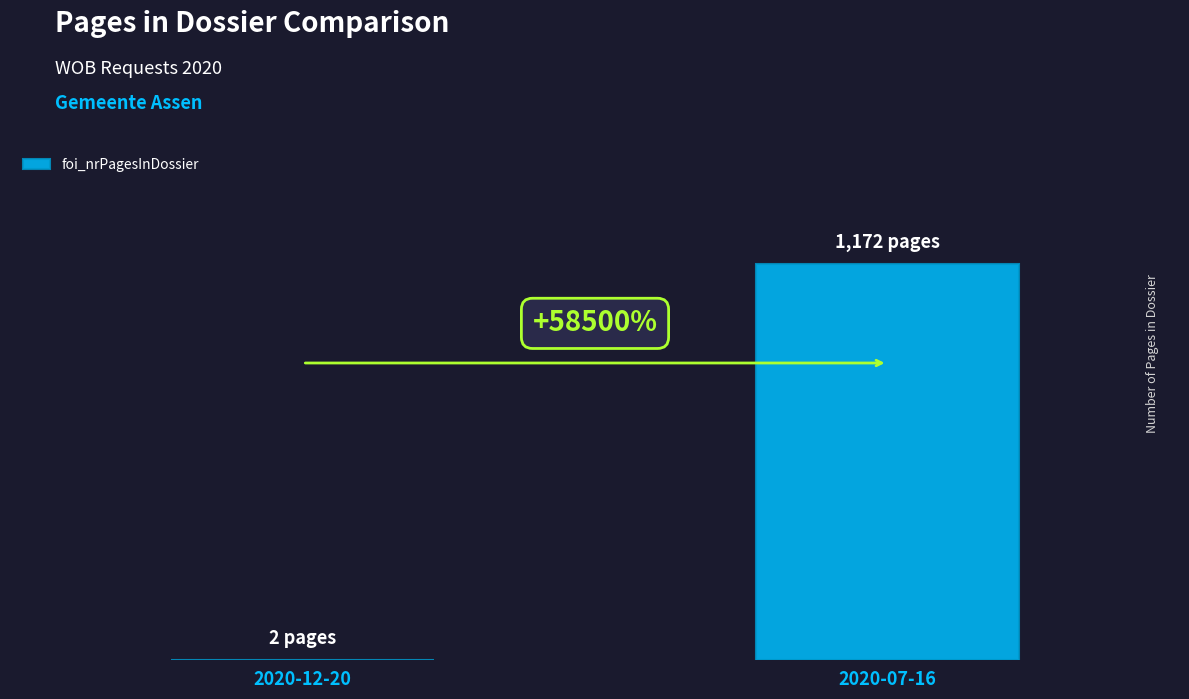

What is the average value?

587